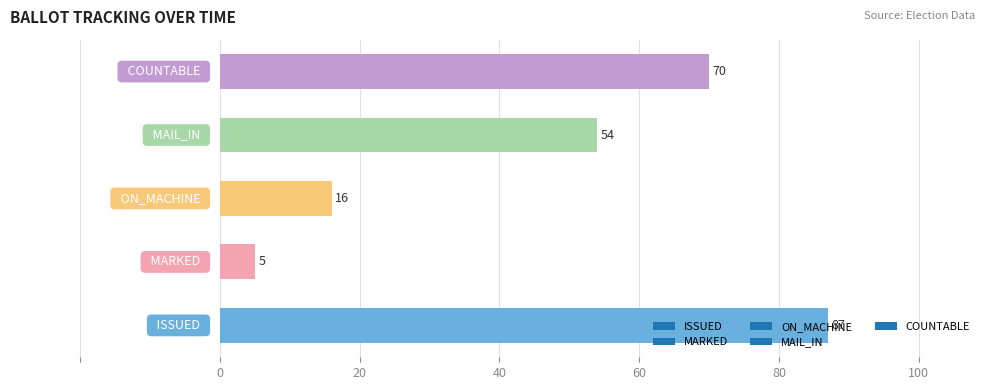

How many values are between 16 and 70?

3